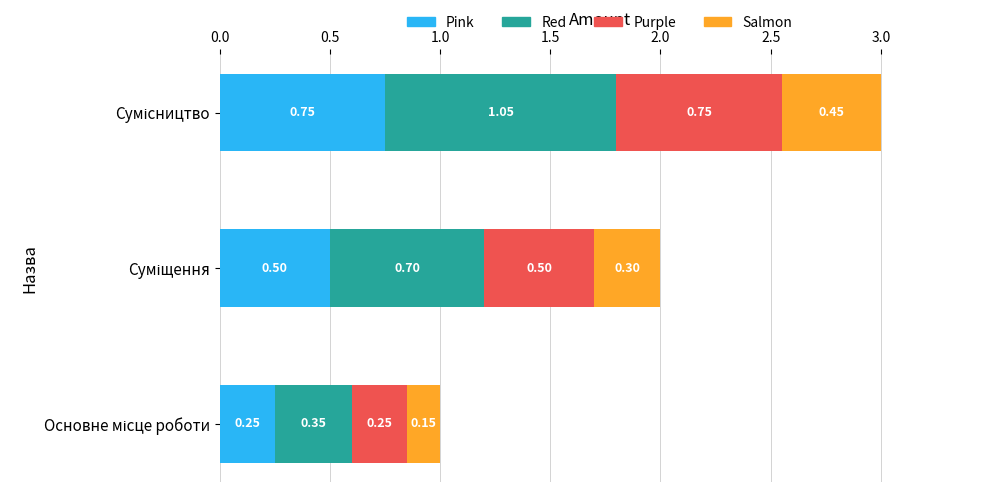

What is the sum of all Pink values?

1.5